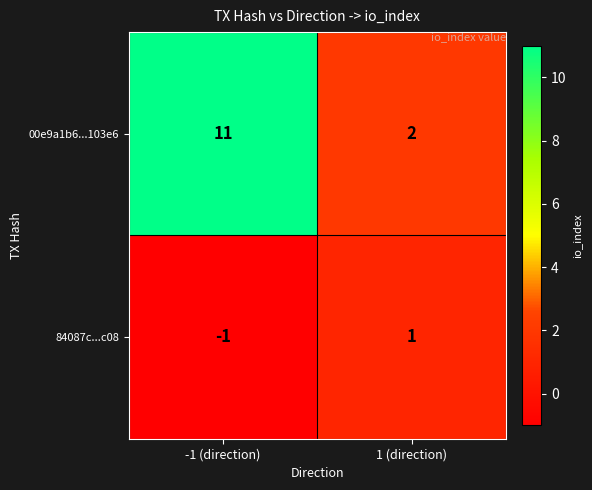

Which series has the largest total across all categories?

00e9a1b6...103e6